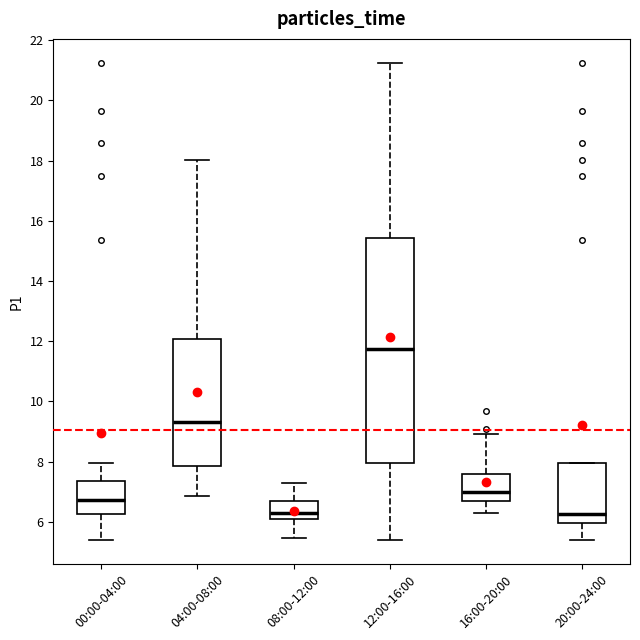

Where does the median line of the box for 08:00-12:00 sit on the y-axis? The values are not printed on the chart, so give them approximately, as read against the axis.

6.4